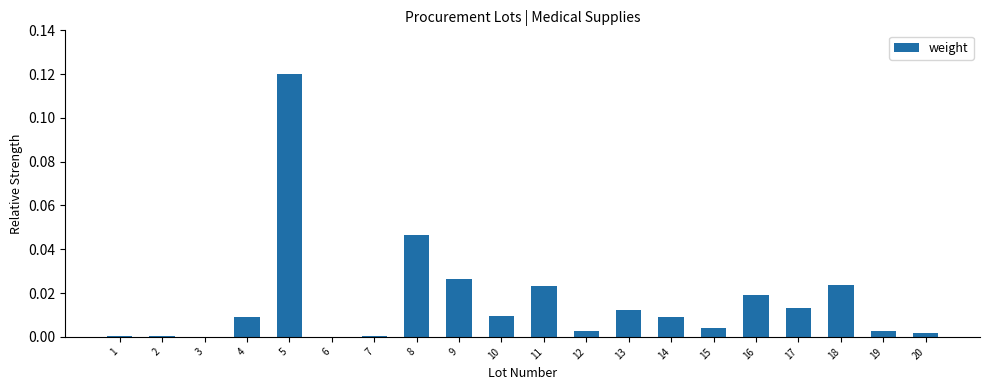

The value at 14 is 0.0. True or false?

True